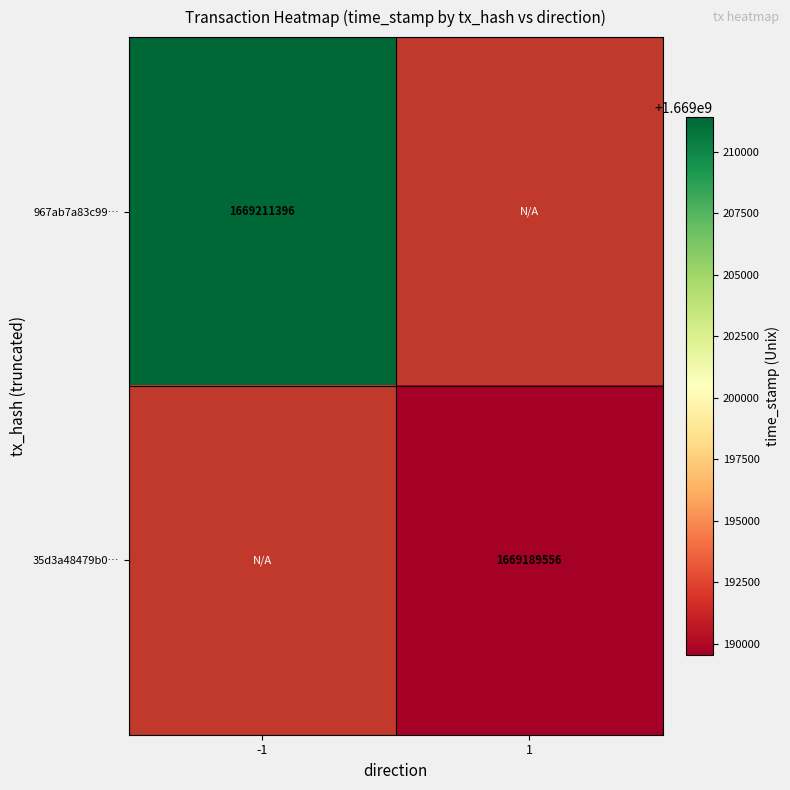

How many categories are shown in the chart?

2